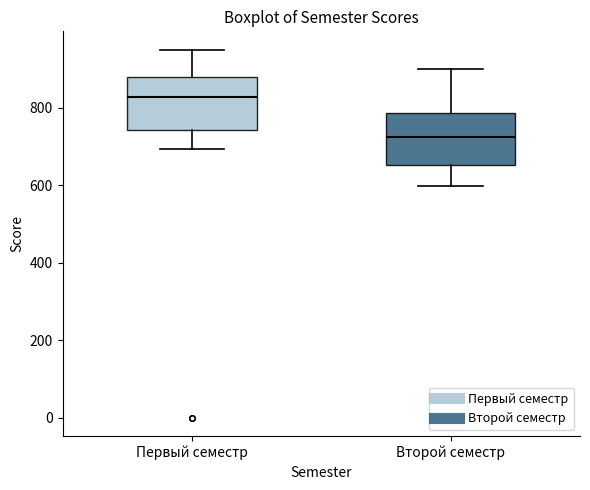

Which box has the lowest median line?

Второй семестр